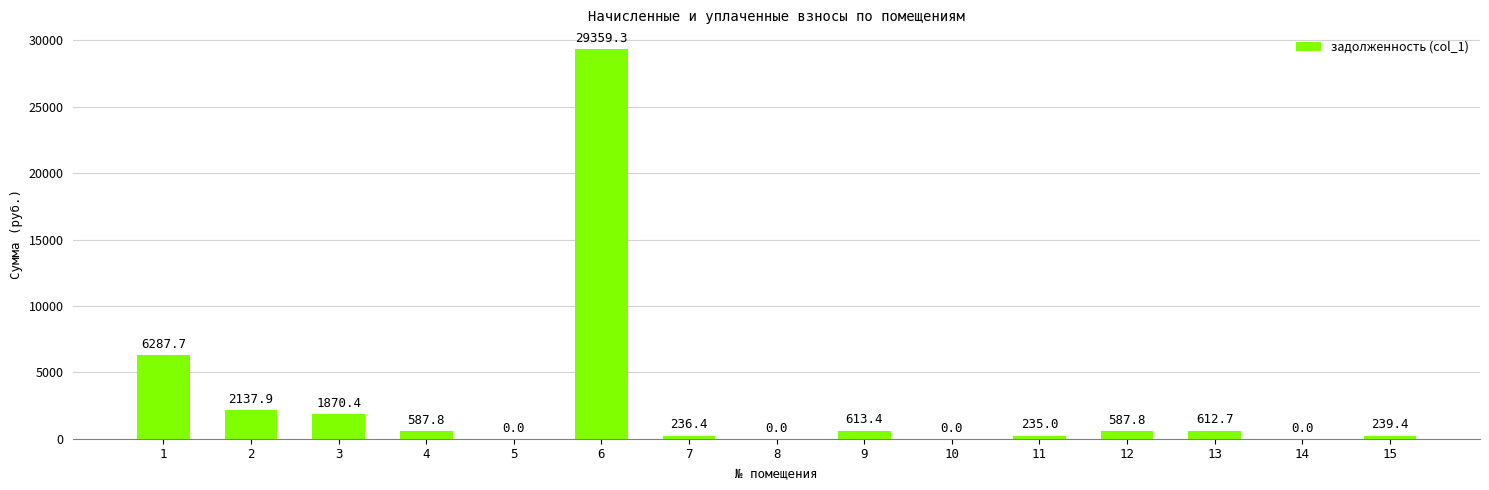

What is the difference between the values at 3 and 6?

27488.9